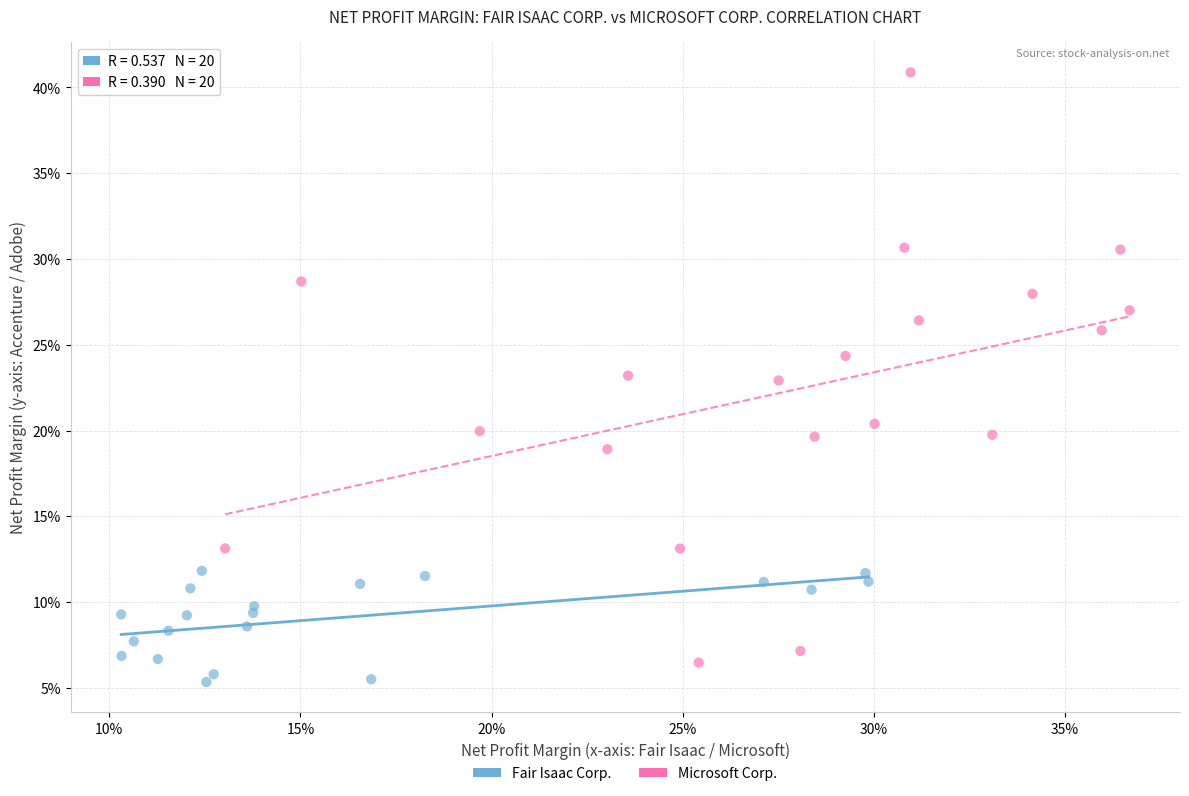

Which series contains the highest Y value?

Microsoft Corp.